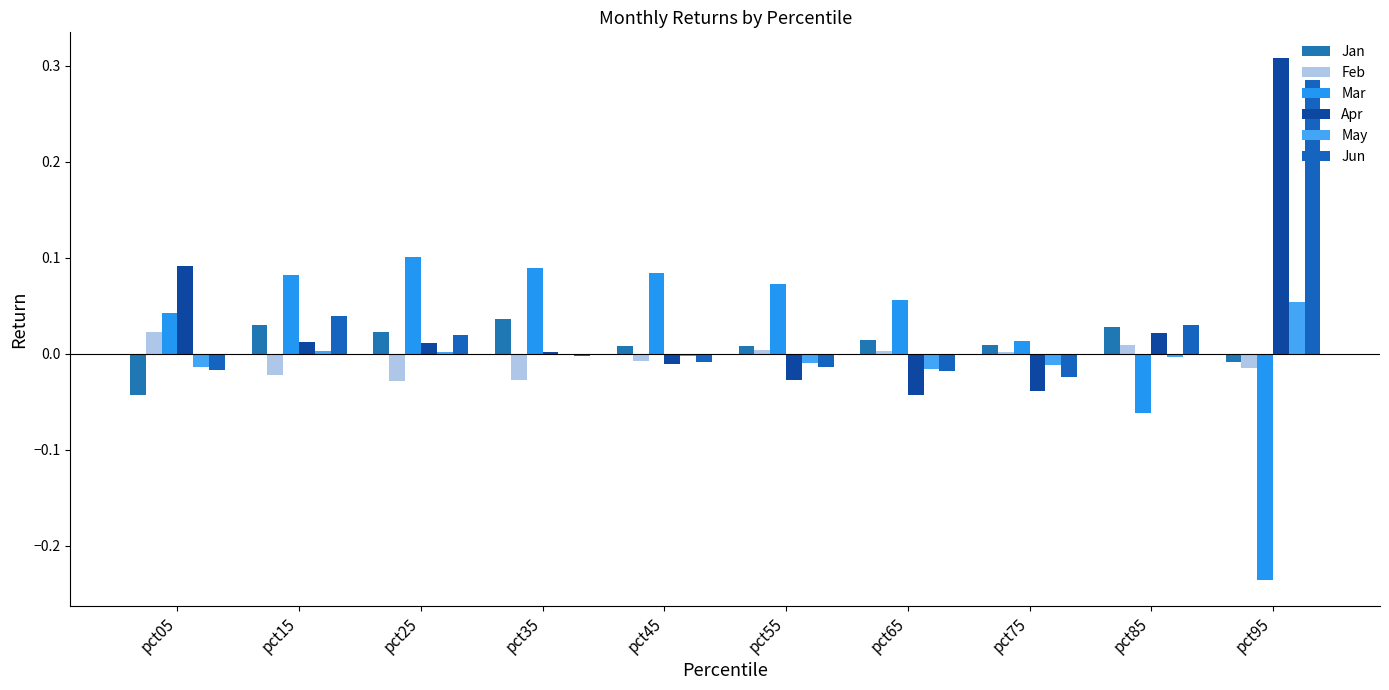

Is the value of Feb at pct55 greater than the value of Jun at pct25?

No